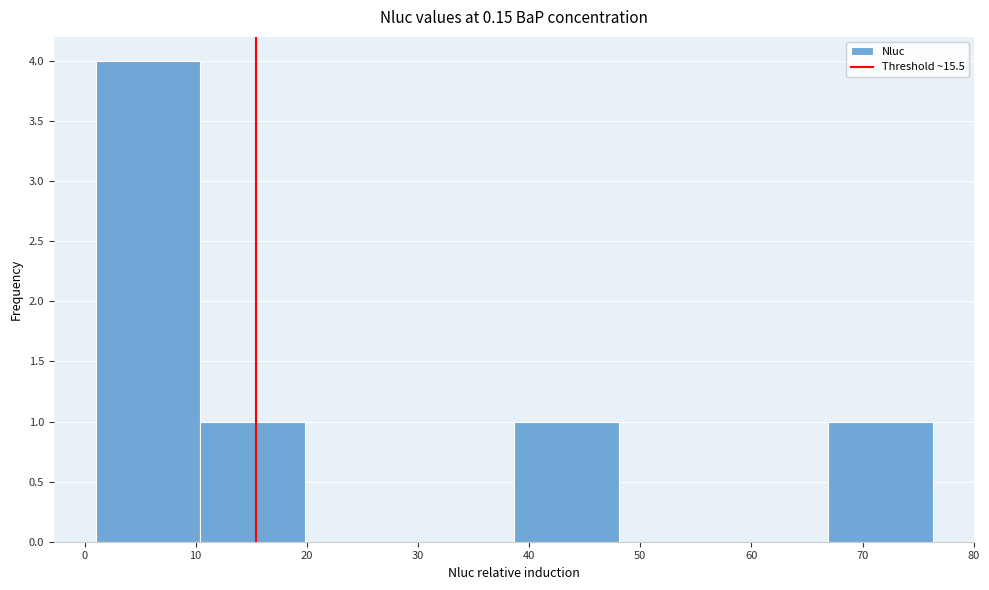

Reading left to right, transcribe this chart: for each bar, give the range it covers on the x-axis and its height. Neither the bar edges nor the heights are printed on the chart, so give them approximately, as read against the axes.

1 to 10: 4
10 to 20: 1
20 to 29: 0
29 to 39: 0
39 to 48: 1
48 to 57: 0
57 to 67: 0
67 to 76: 1